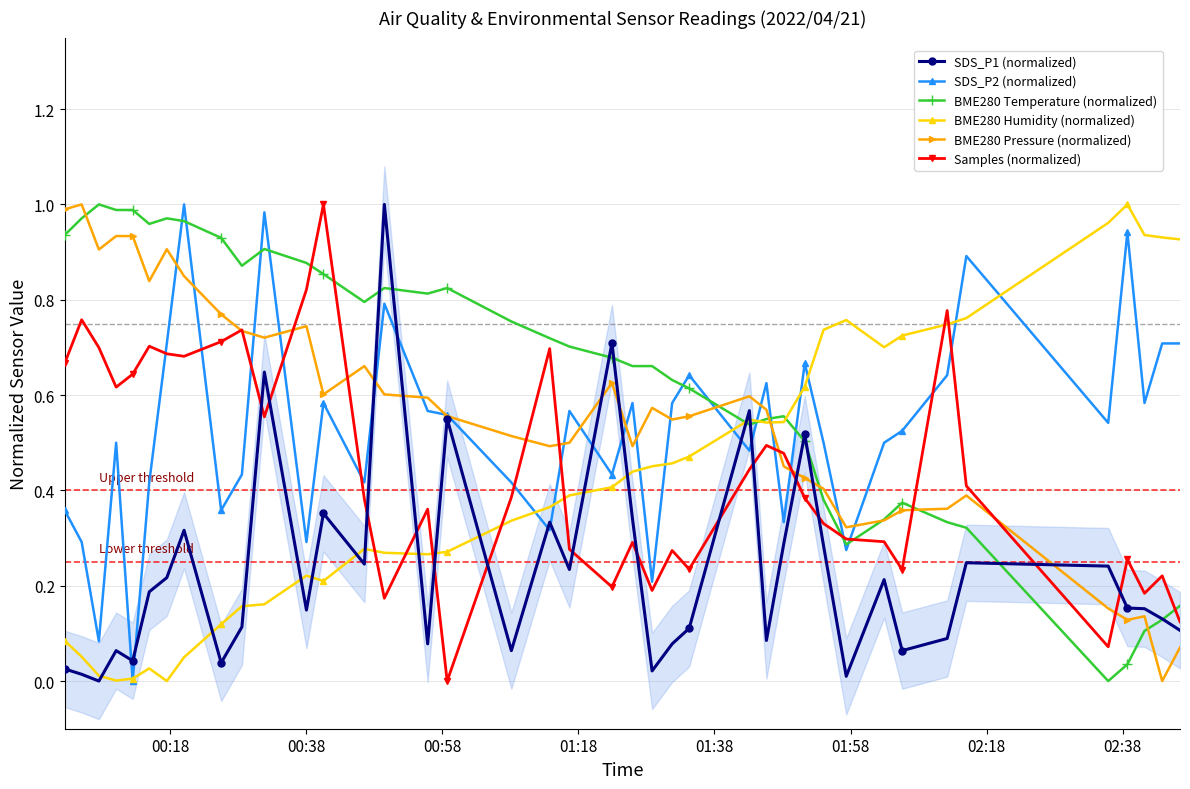

True or false: SDS_P2 (normalized) and Samples (normalized) cross at least once.

True